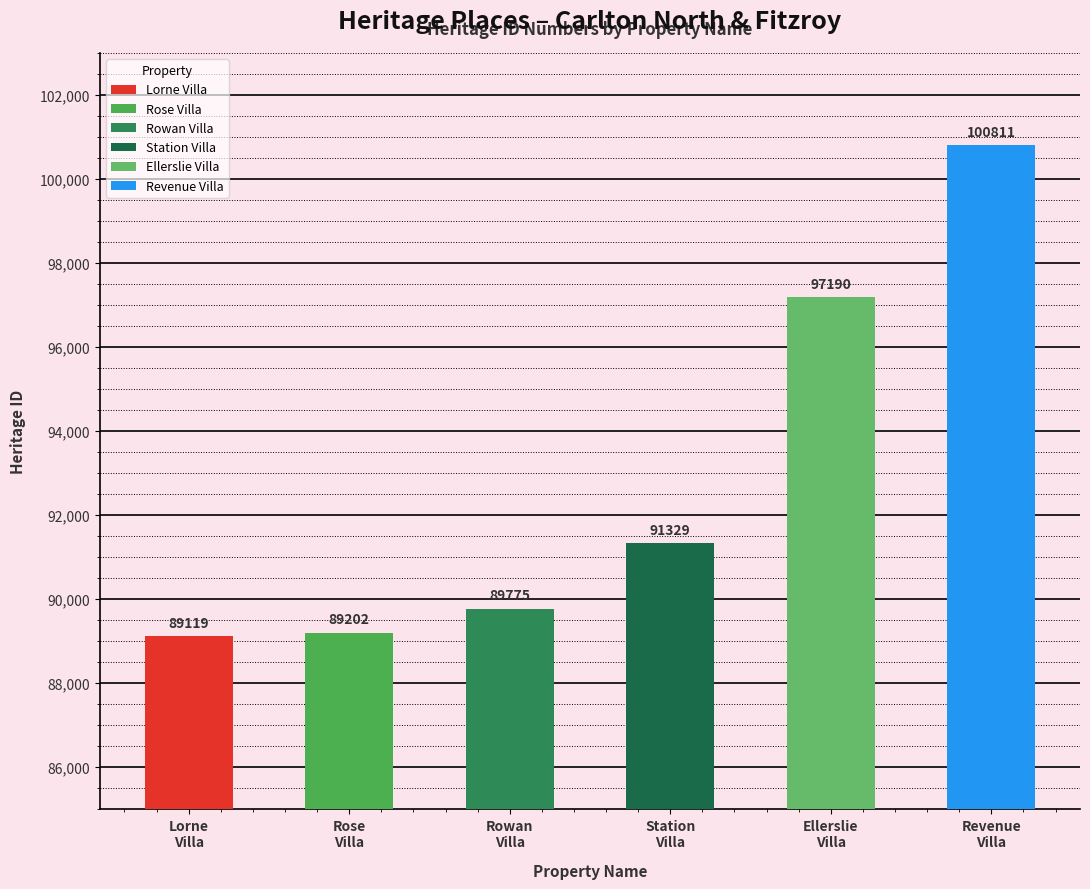

What position from the left is Station Villa?

4